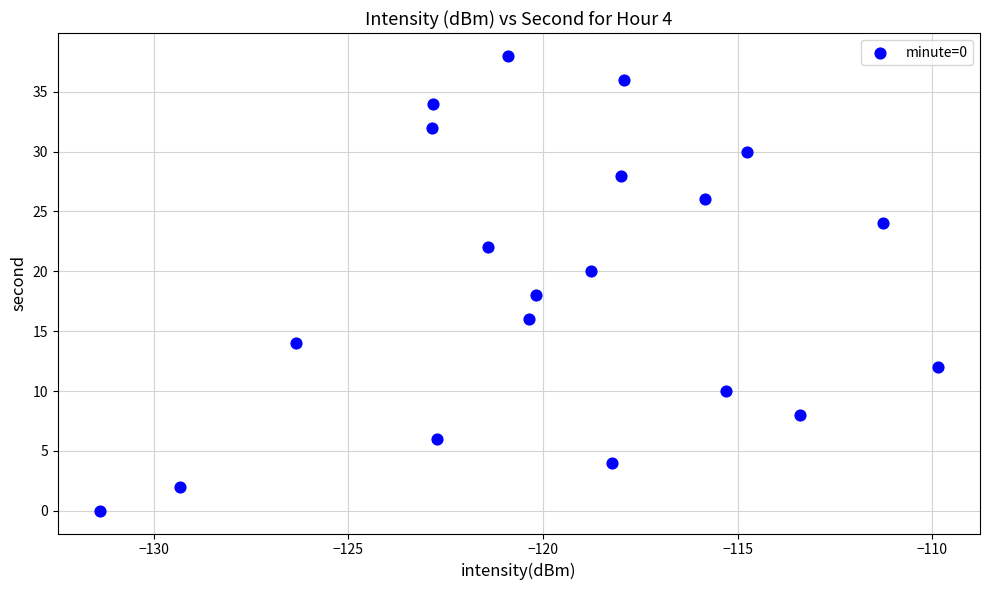

What is the range of Y values (max minus min)?

38